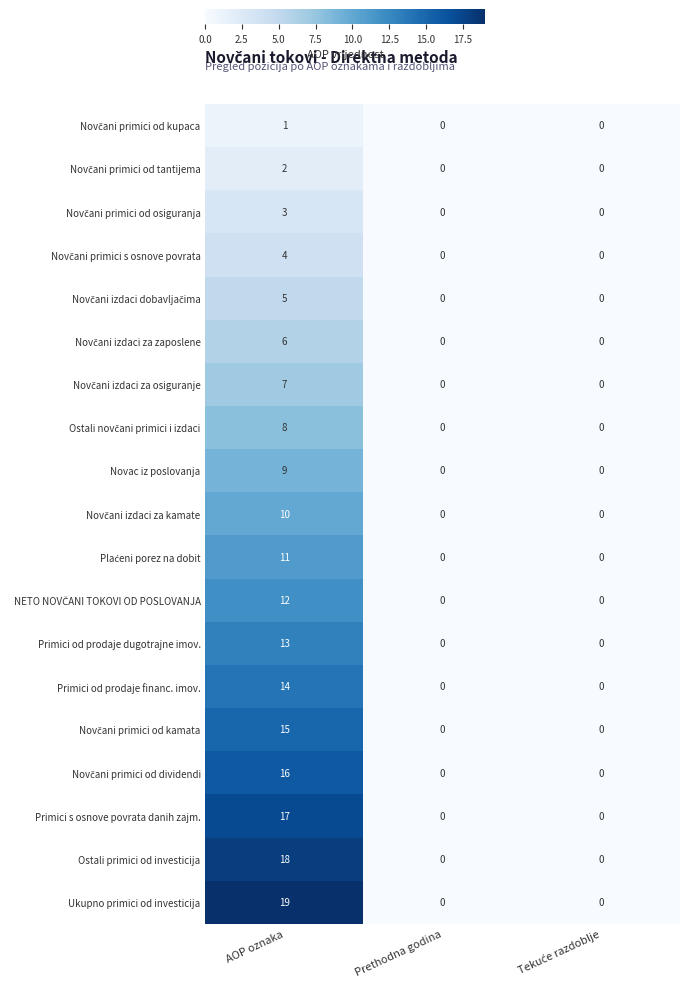

Count the number of data series in this chart.

19